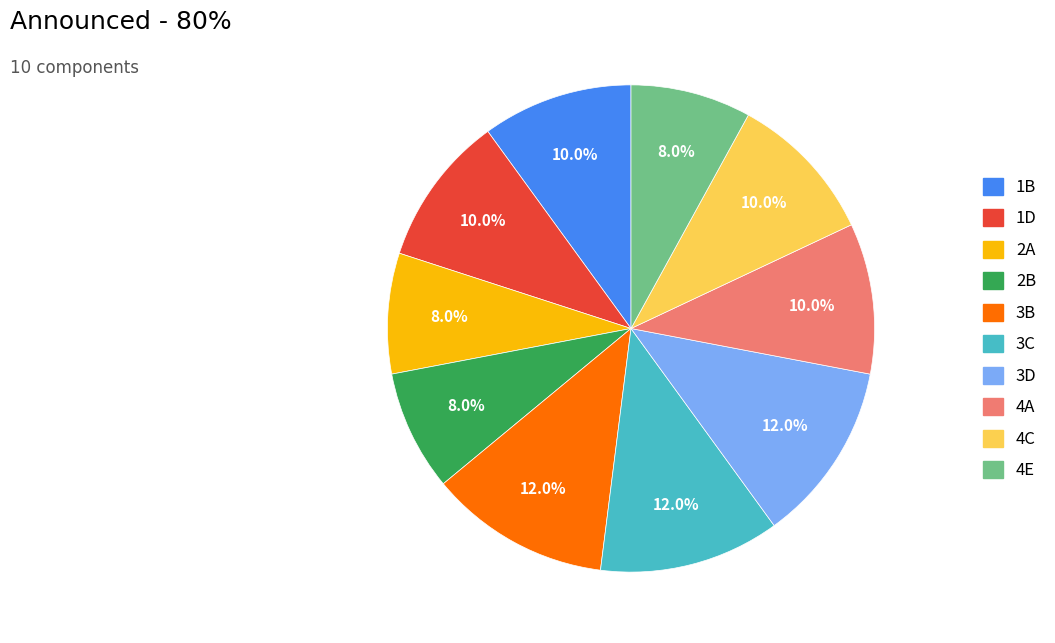

True or false: 4E accounts for 1% of the total.

False